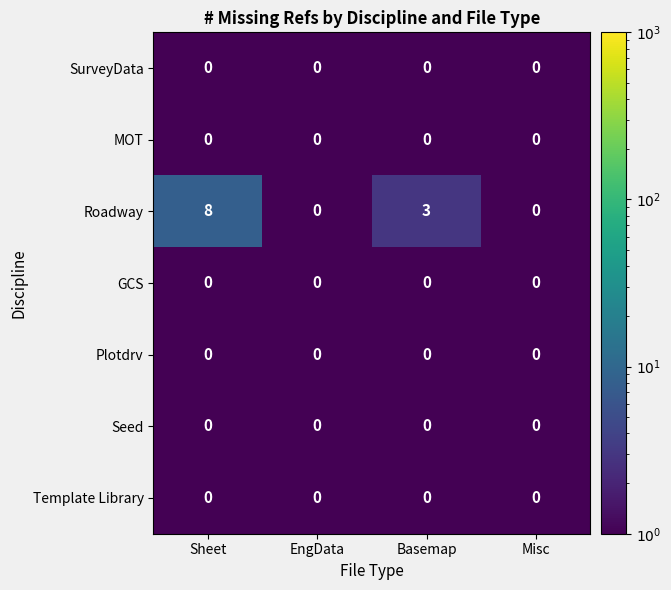

At which category is the sum across all series the highest?

Sheet